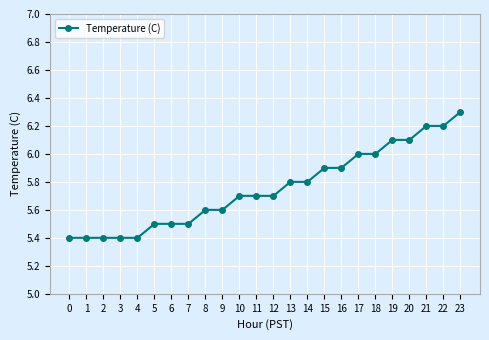

Reading left to right, transcribe all the data shown in this chart.

0=5.4	1=5.4	2=5.4	3=5.4	4=5.4	5=5.5	6=5.5	7=5.5	8=5.6	9=5.6	10=5.7	11=5.7	12=5.7	13=5.8	14=5.8	15=5.9	16=5.9	17=6.0	18=6.0	19=6.1	20=6.1	21=6.2	22=6.2	23=6.3